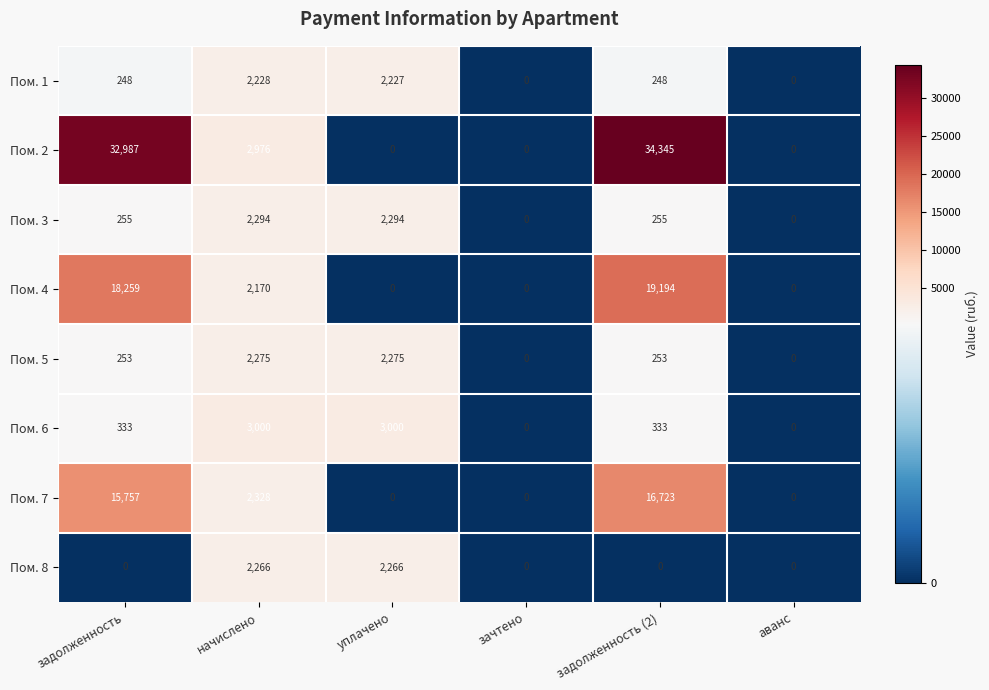

What is the total value across all series at задолженность (2)?

71351